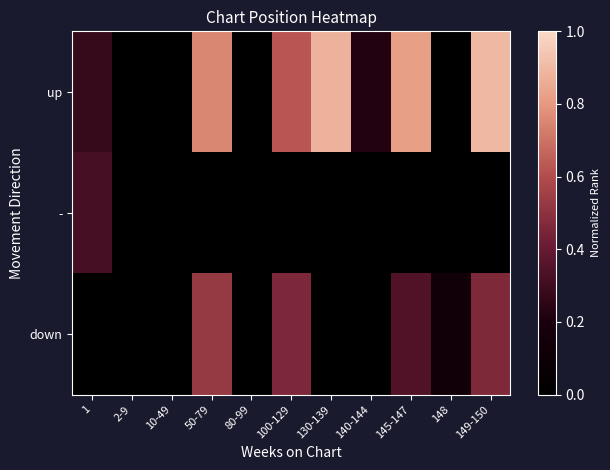

Count the number of data series in this chart.

3